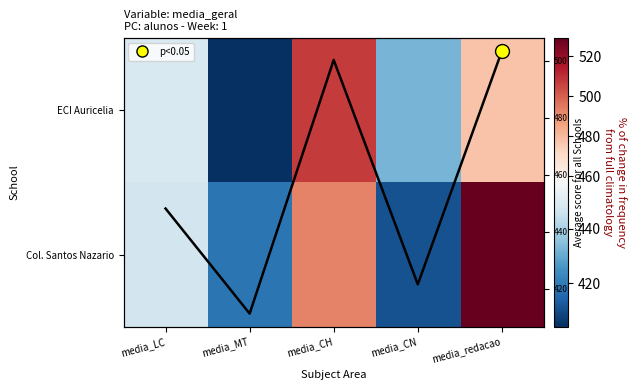

At which label does Avg per subject reach its peak?

media_redacao